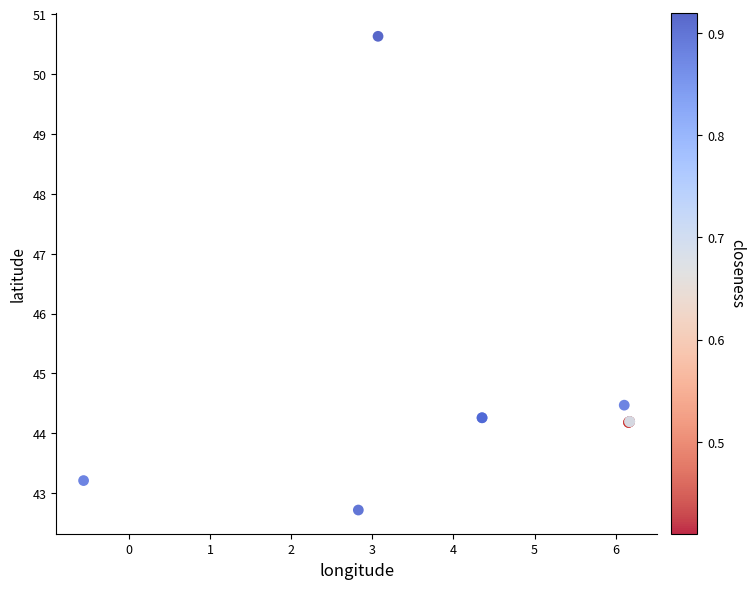

What Y value in the scatter plot is closest to 46?

44.5